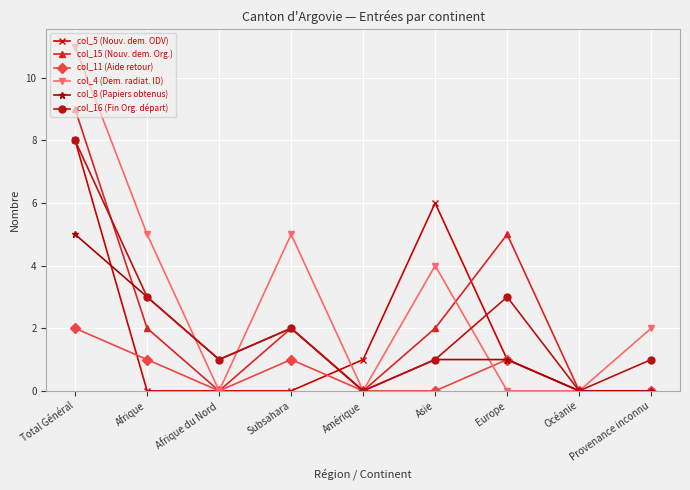

What is the difference between the highest and lowest values at Provenance inconnu?

2